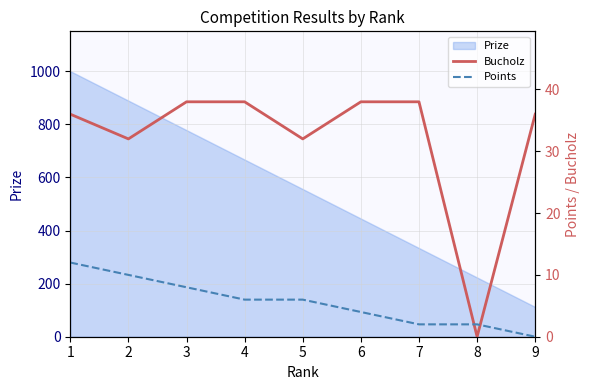

True or false: Points has more than 1 interior local peaks.

False